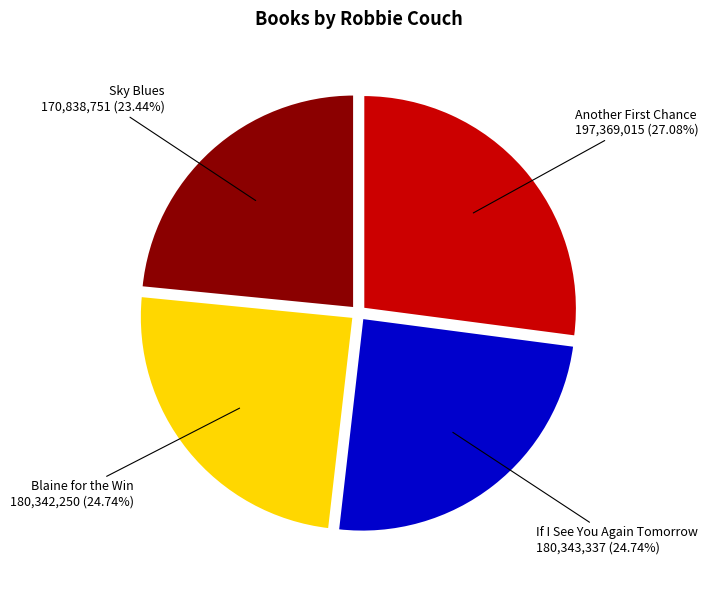

The Sky Blues slice represents 16% of the pie. True or false?

False